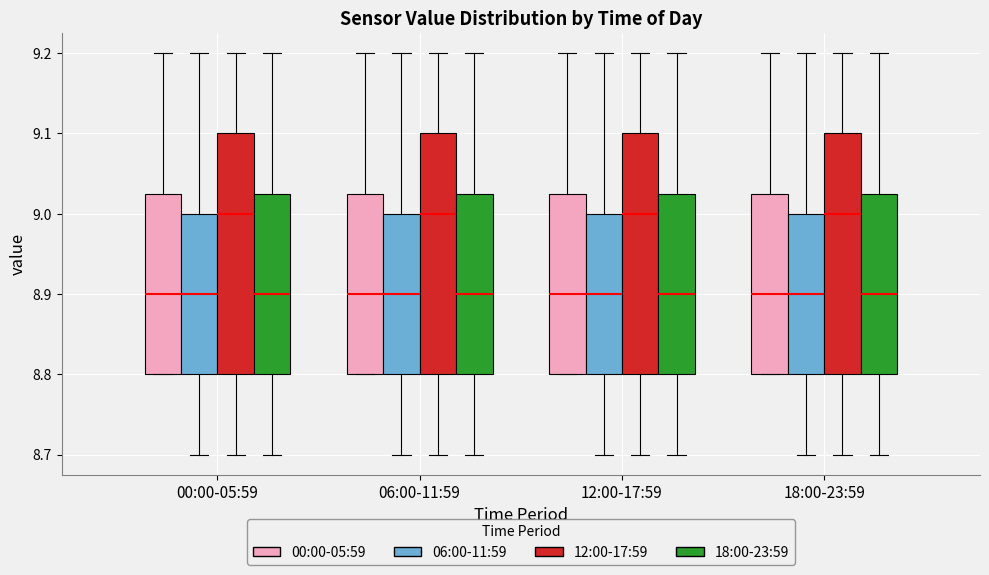

Reading left to right, read every box against the y-axis: the position of its median line, the range the box covers, and the ends of its whiskers. The values are not printed on the chart, so give them approximately, as read against the axis.

00:00-05:59 (00:00-05:59): median 8.90, box 8.80 to 9.03, whiskers 8.80 to 9.20
00:00-05:59 (06:00-11:59): median 8.90, box 8.80 to 9.00, whiskers 8.70 to 9.20
00:00-05:59 (12:00-17:59): median 9.00, box 8.80 to 9.10, whiskers 8.70 to 9.20
00:00-05:59 (18:00-23:59): median 8.90, box 8.80 to 9.03, whiskers 8.70 to 9.20
06:00-11:59 (00:00-05:59): median 8.90, box 8.80 to 9.03, whiskers 8.80 to 9.20
06:00-11:59 (06:00-11:59): median 8.90, box 8.80 to 9.00, whiskers 8.70 to 9.20
06:00-11:59 (12:00-17:59): median 9.00, box 8.80 to 9.10, whiskers 8.70 to 9.20
06:00-11:59 (18:00-23:59): median 8.90, box 8.80 to 9.03, whiskers 8.70 to 9.20
12:00-17:59 (00:00-05:59): median 8.90, box 8.80 to 9.03, whiskers 8.80 to 9.20
12:00-17:59 (06:00-11:59): median 8.90, box 8.80 to 9.00, whiskers 8.70 to 9.20
12:00-17:59 (12:00-17:59): median 9.00, box 8.80 to 9.10, whiskers 8.70 to 9.20
12:00-17:59 (18:00-23:59): median 8.90, box 8.80 to 9.03, whiskers 8.70 to 9.20
18:00-23:59 (00:00-05:59): median 8.90, box 8.80 to 9.03, whiskers 8.80 to 9.20
18:00-23:59 (06:00-11:59): median 8.90, box 8.80 to 9.00, whiskers 8.70 to 9.20
18:00-23:59 (12:00-17:59): median 9.00, box 8.80 to 9.10, whiskers 8.70 to 9.20
18:00-23:59 (18:00-23:59): median 8.90, box 8.80 to 9.03, whiskers 8.70 to 9.20